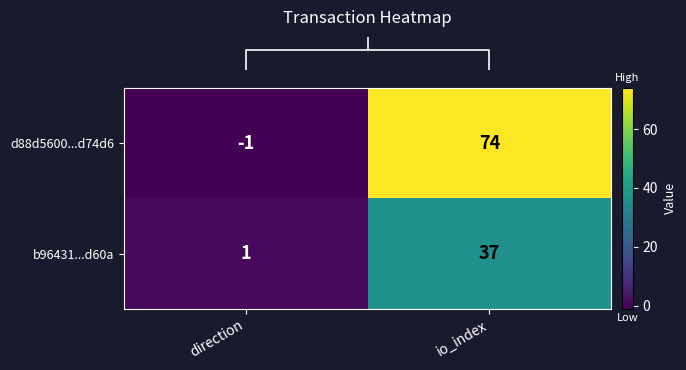

True or false: b96431...d60a has a value of 1 at direction.

True